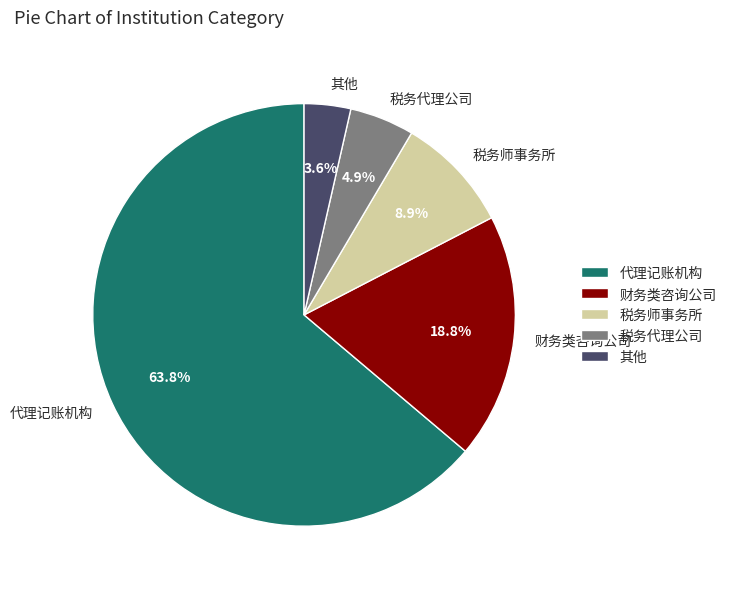

What portion of the pie excludes 财务类咨询公司?

81.2%